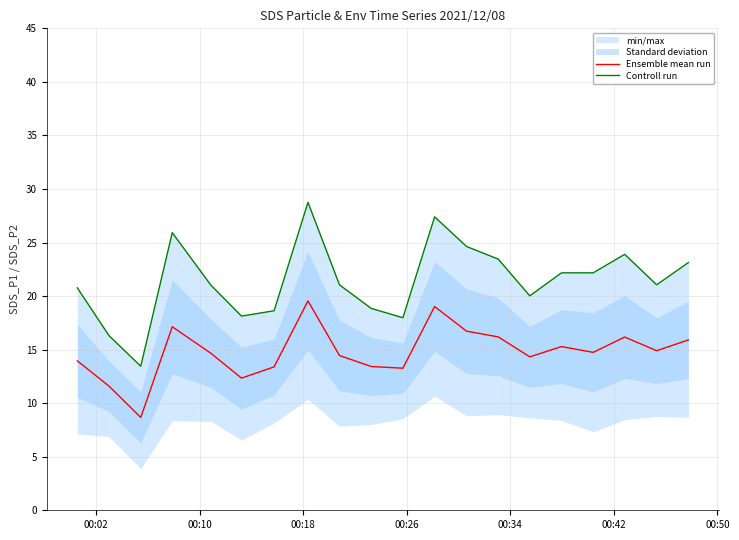

How many lines are shown in the chart?

2